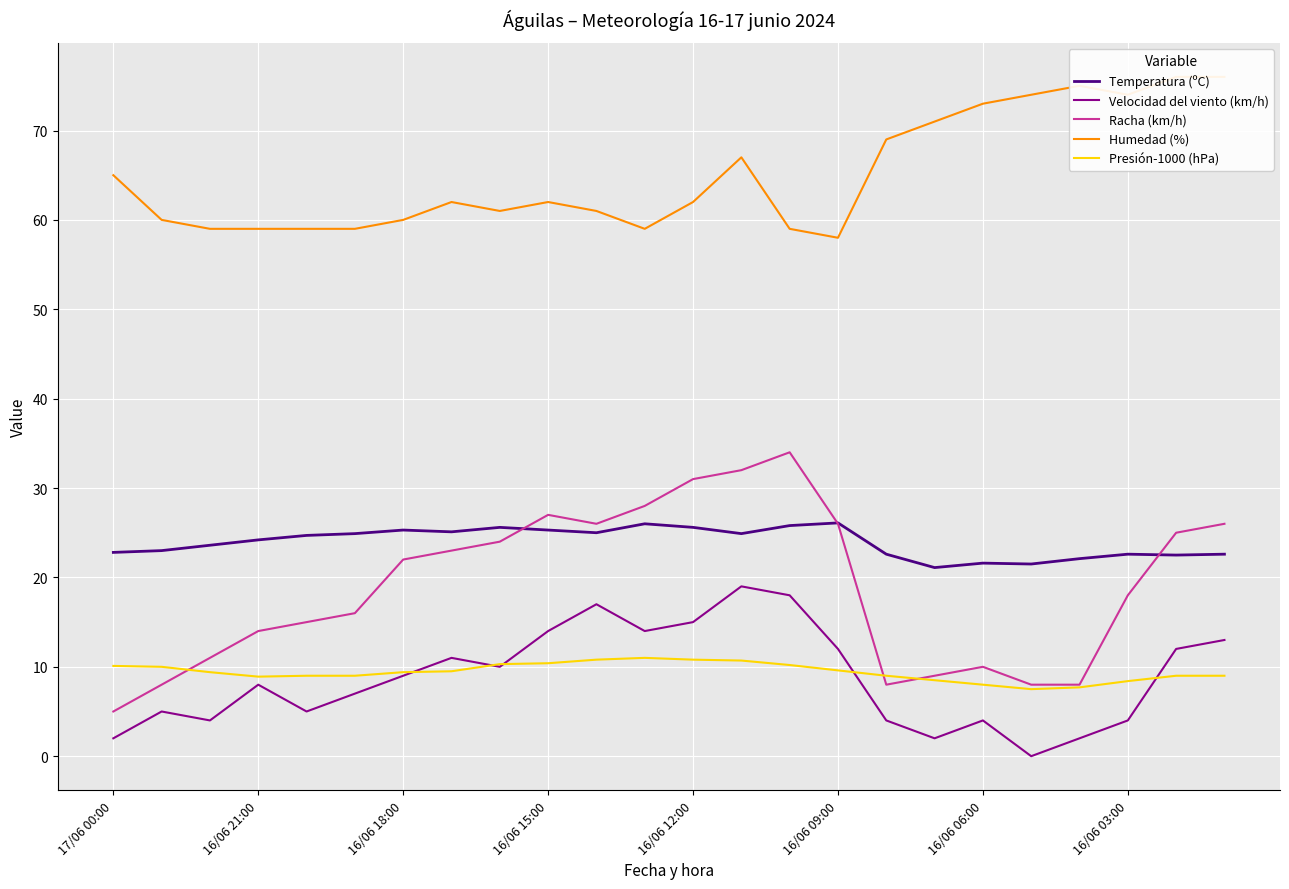

True or false: Temperatura (ºC) and Presión-1000 (hPa) cross at least once.

False